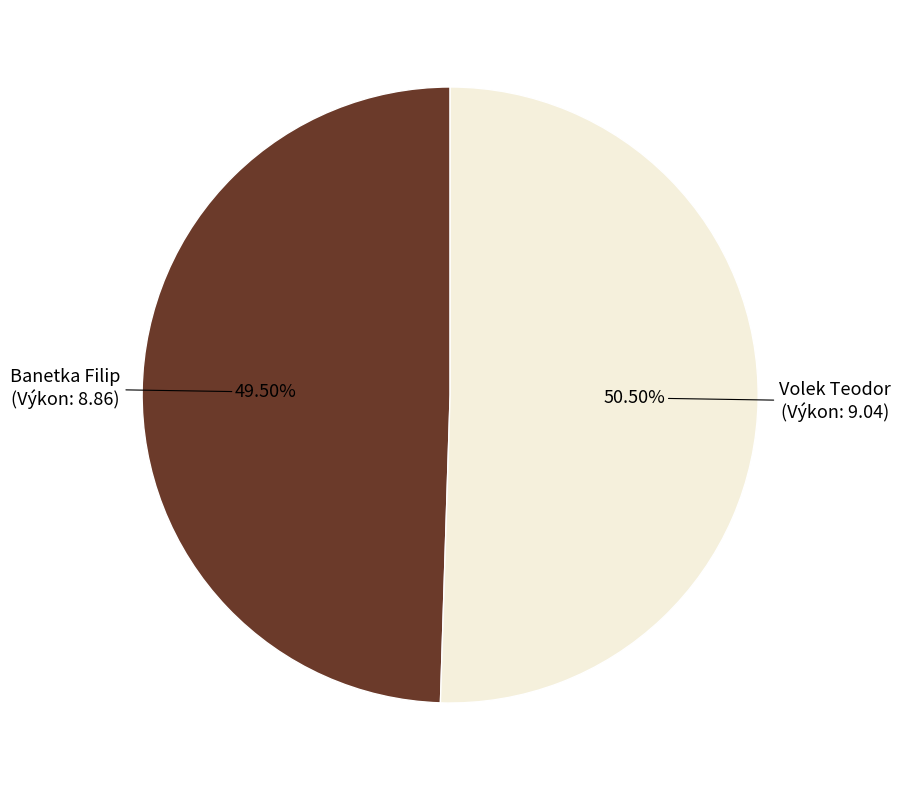

Is there a majority slice in this chart?

Yes